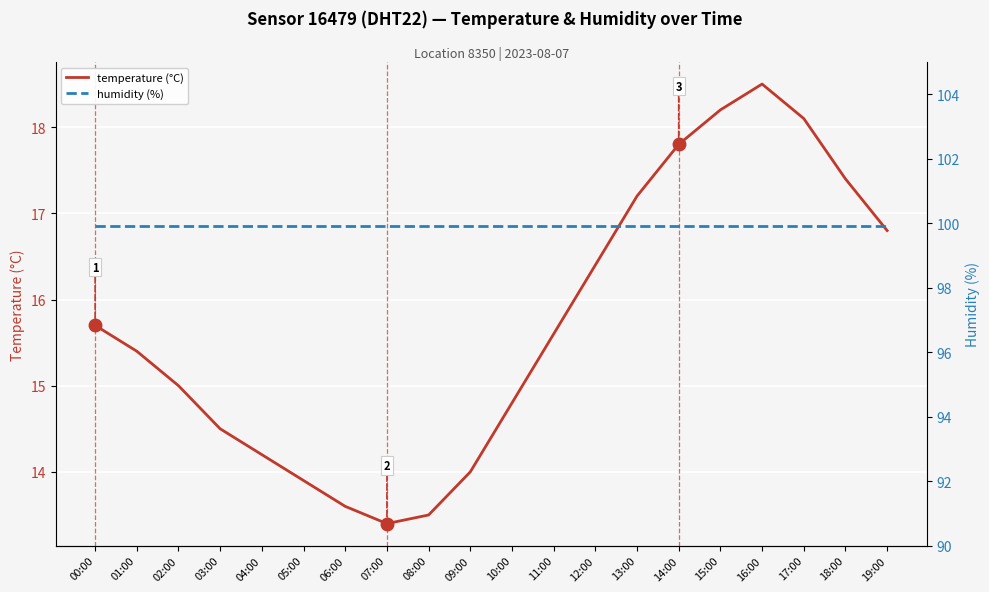

True or false: humidity (%) and temperature (°C) intersect in this chart.

False